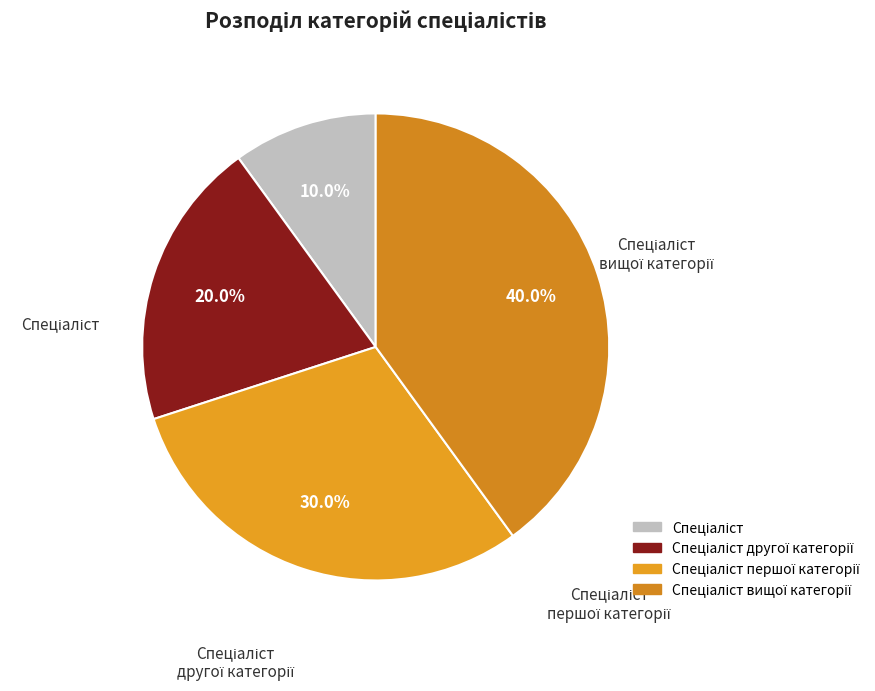

Is Спеціаліст другої категорії the majority of the pie?

No